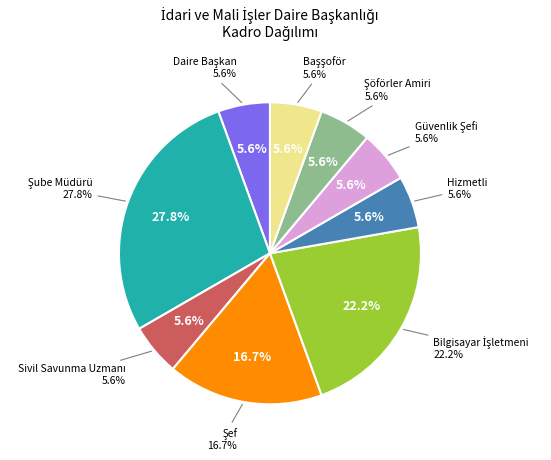

What is the change in value from Şube Müdürü to Bilgisayar İşletmeni?

-1